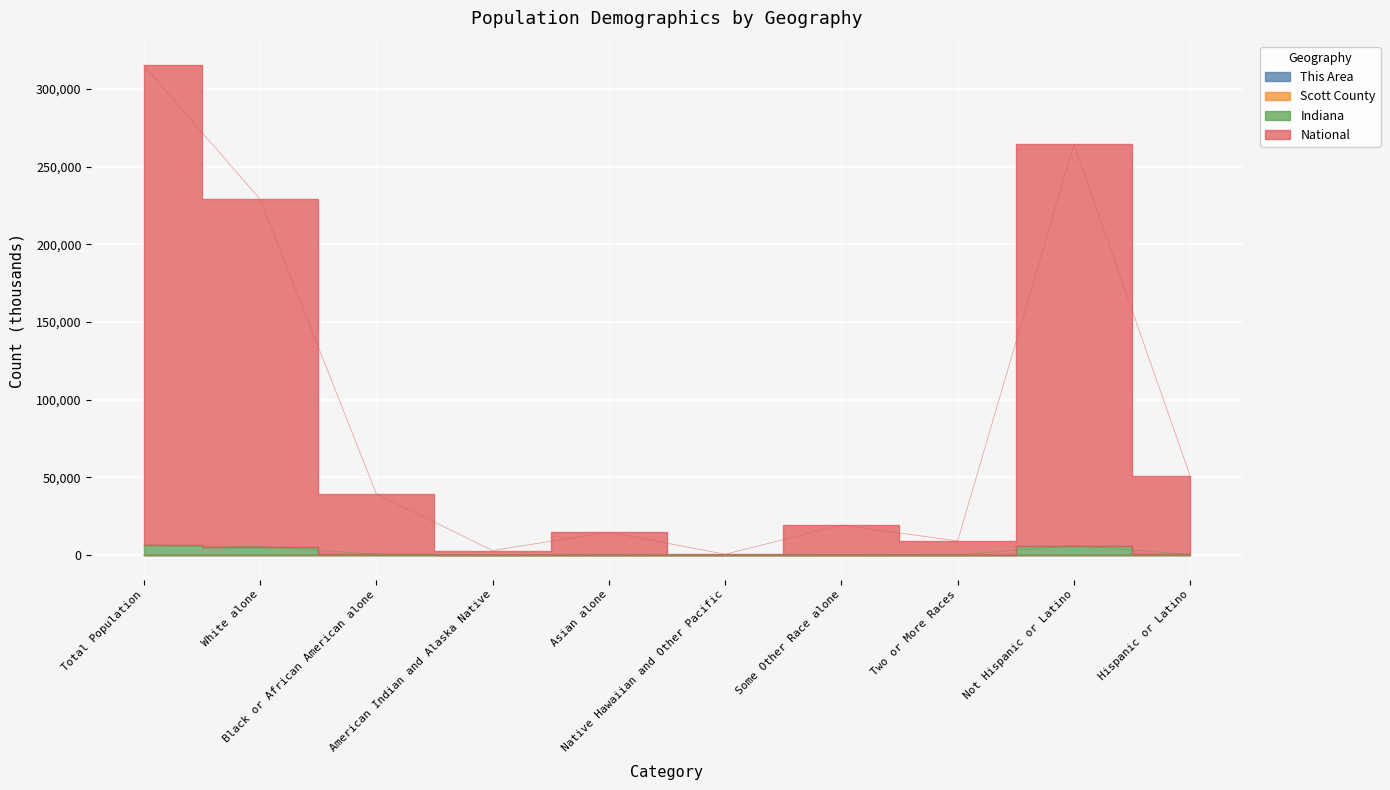

Count the number of categories in the chart.

10